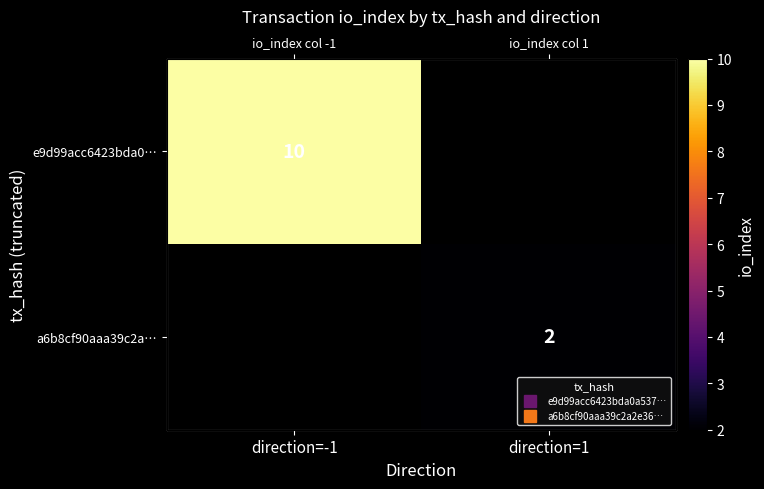

What is the approximate value of e9d99acc6423bda0… at direction=-1?

10.0